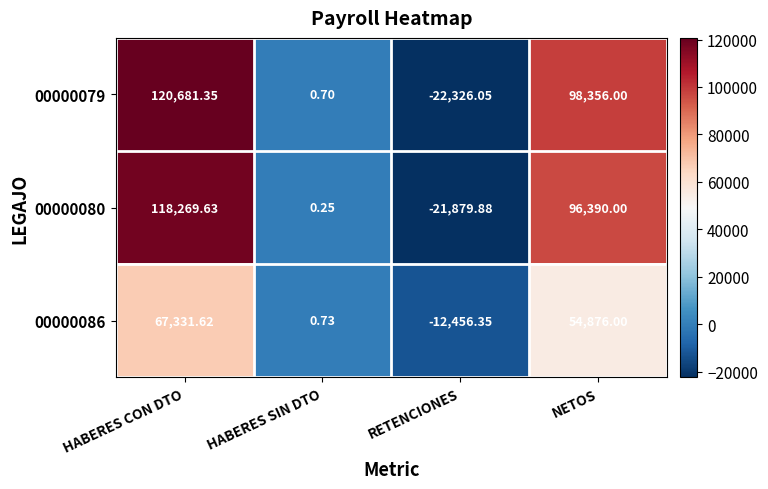

Between HABERES CON DTO and RETENCIONES, which series saw the biggest shift?

00000079